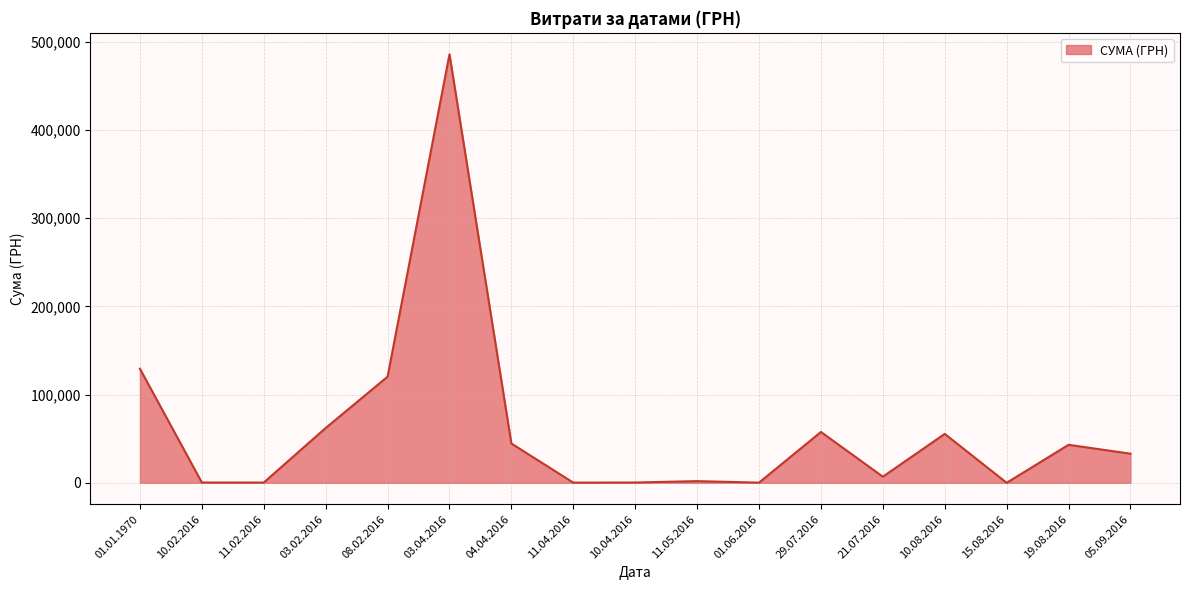

How many lines are shown in the chart?

1